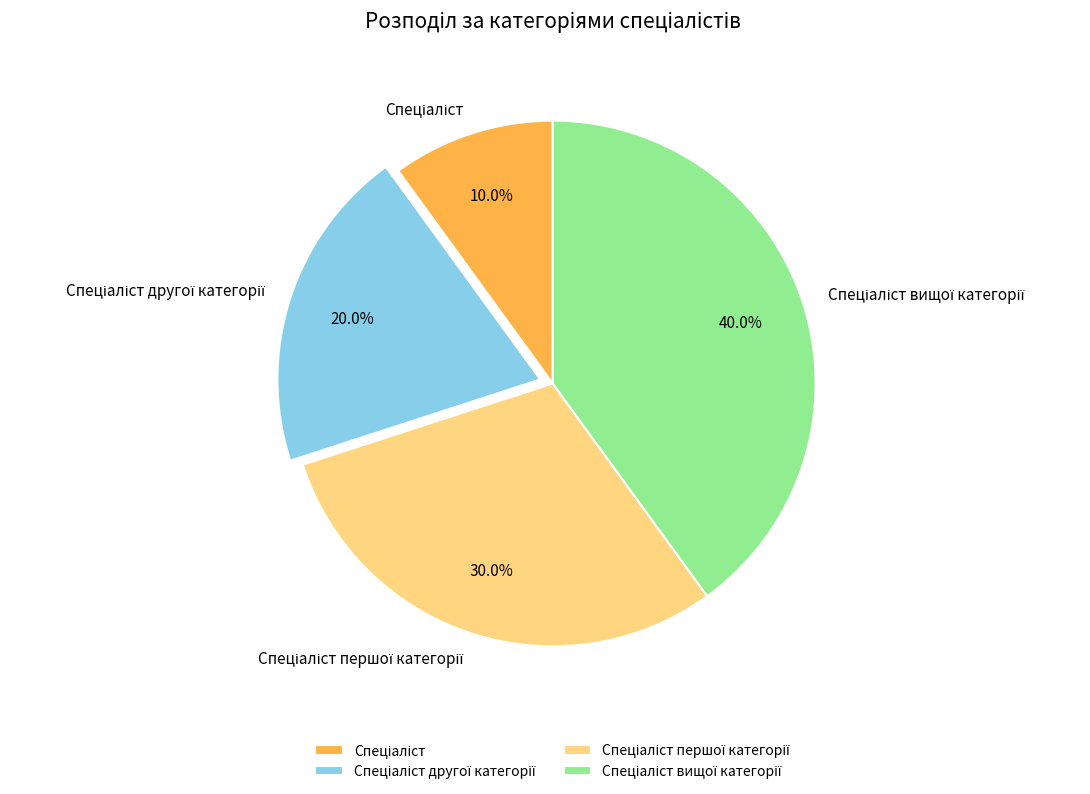

Is there any slice that represents more than half of the pie?

No